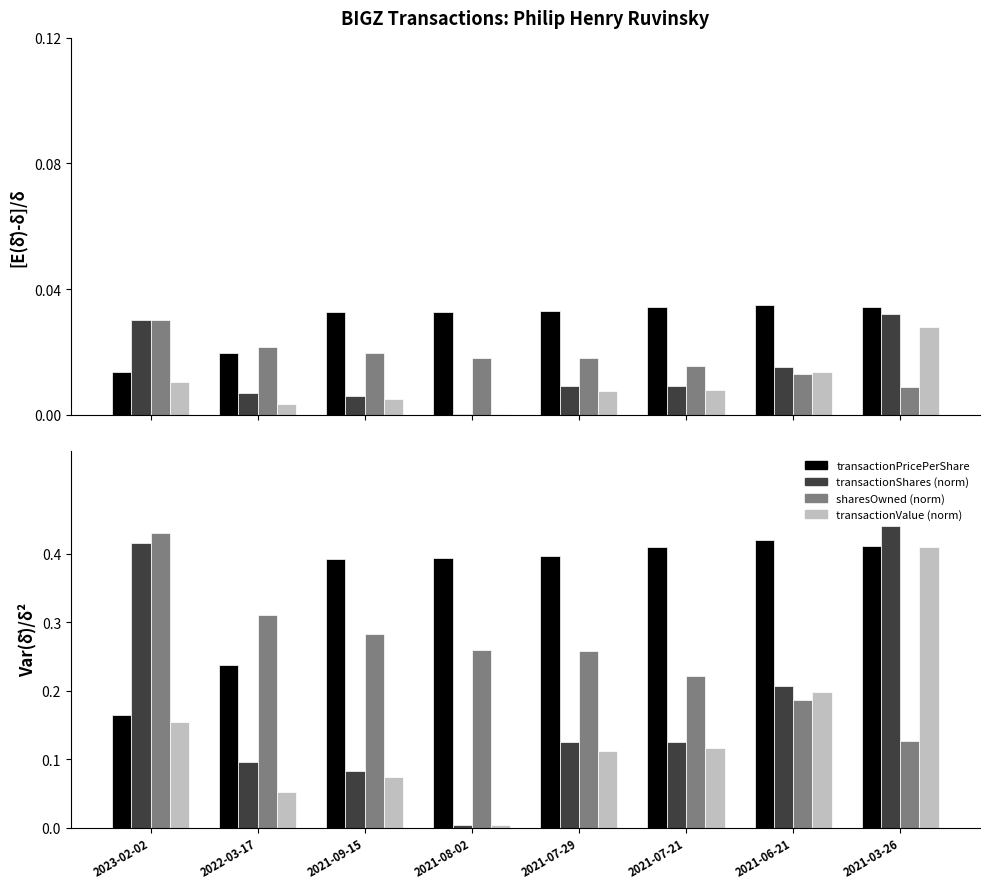

Reading left to right, extract all data points from this chart.

transactionPricePerShare: 2023-02-02=0.2	2022-03-17=0.2	2021-09-15=0.4	2021-08-02=0.4	2021-07-29=0.4	2021-07-21=0.4	2021-06-21=0.4	2021-03-26=0.4
transactionShares (norm): 2023-02-02=0.4	2022-03-17=0.1	2021-09-15=0.1	2021-08-02=0.0	2021-07-29=0.1	2021-07-21=0.1	2021-06-21=0.2	2021-03-26=0.4
sharesOwned (norm): 2023-02-02=0.4	2022-03-17=0.3	2021-09-15=0.3	2021-08-02=0.3	2021-07-29=0.3	2021-07-21=0.2	2021-06-21=0.2	2021-03-26=0.1
transactionValue (norm): 2023-02-02=0.2	2022-03-17=0.1	2021-09-15=0.1	2021-08-02=0.0	2021-07-29=0.1	2021-07-21=0.1	2021-06-21=0.2	2021-03-26=0.4